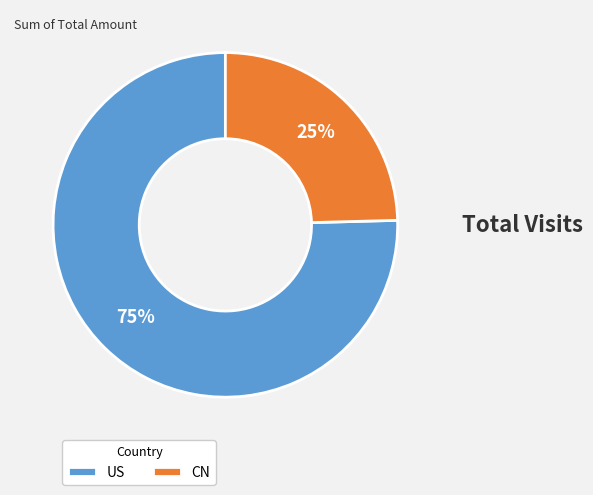

Which slice is the largest?

US